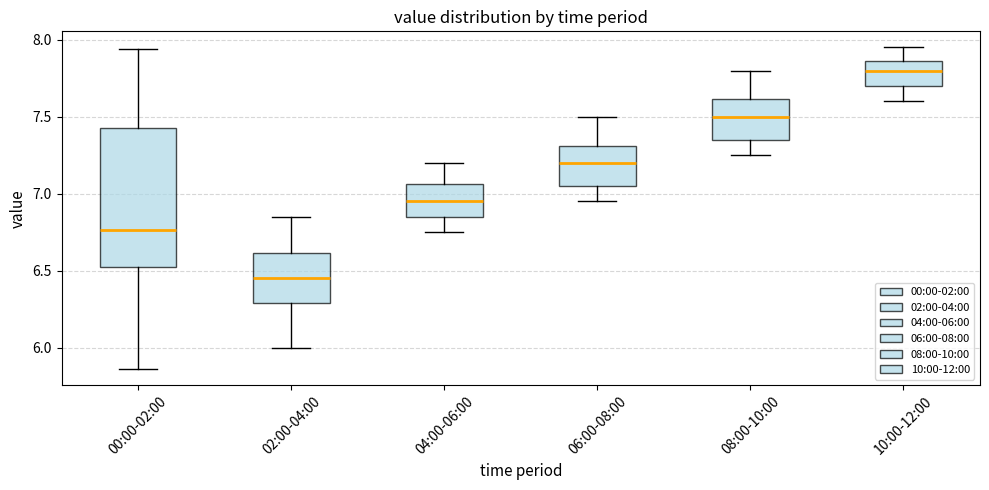

Which box has the lowest median line?

02:00-04:00